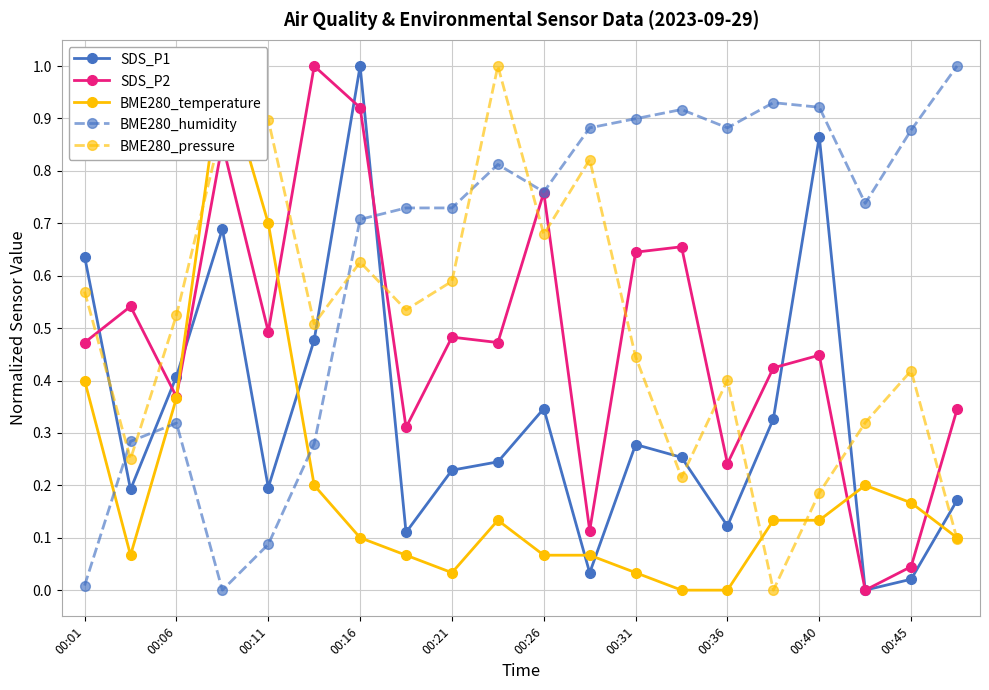

Is it true that SDS_P2 equals 0.2 at 00:40?

False